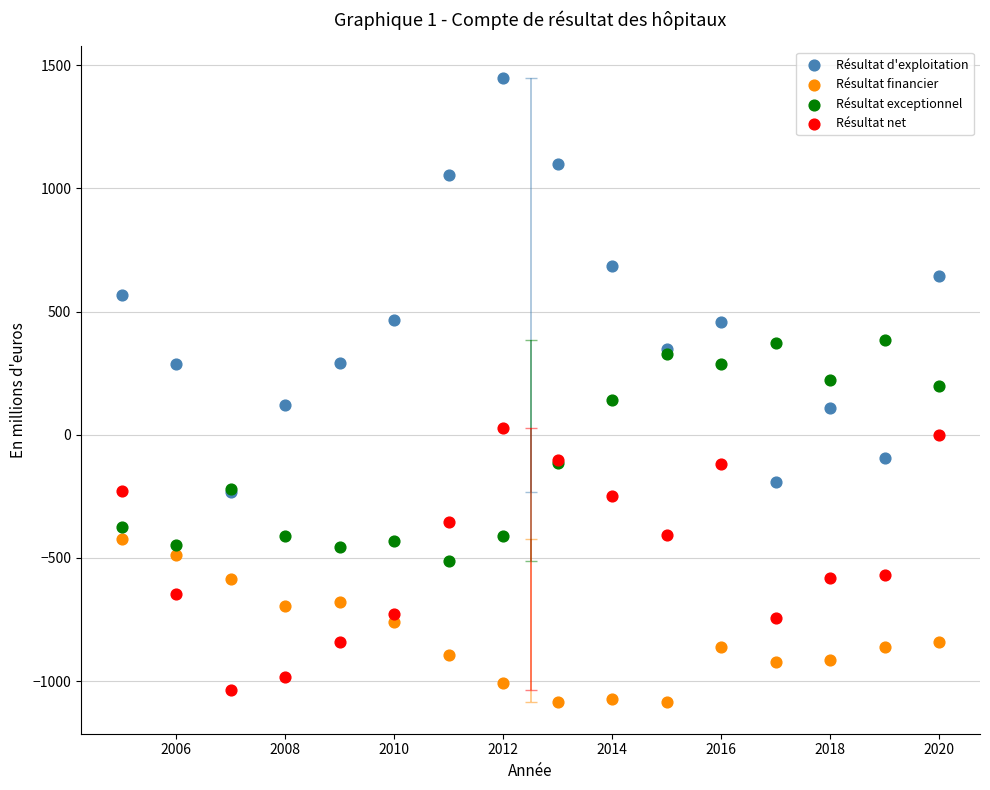

What are all the series names shown in the legend?

Résultat d'exploitation, Résultat financier, Résultat exceptionnel, Résultat net